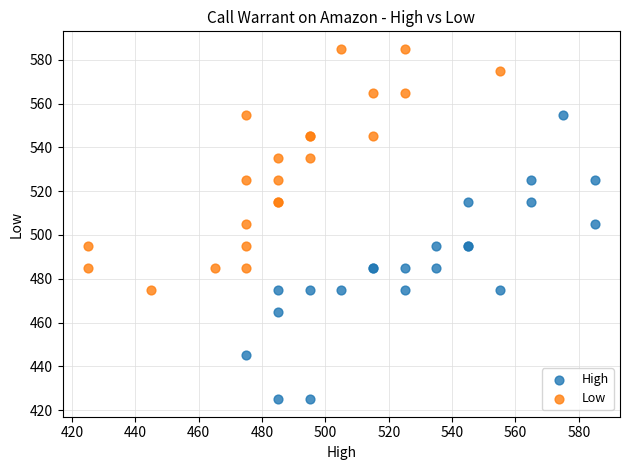

Which series reaches the minimum Y coordinate?

High